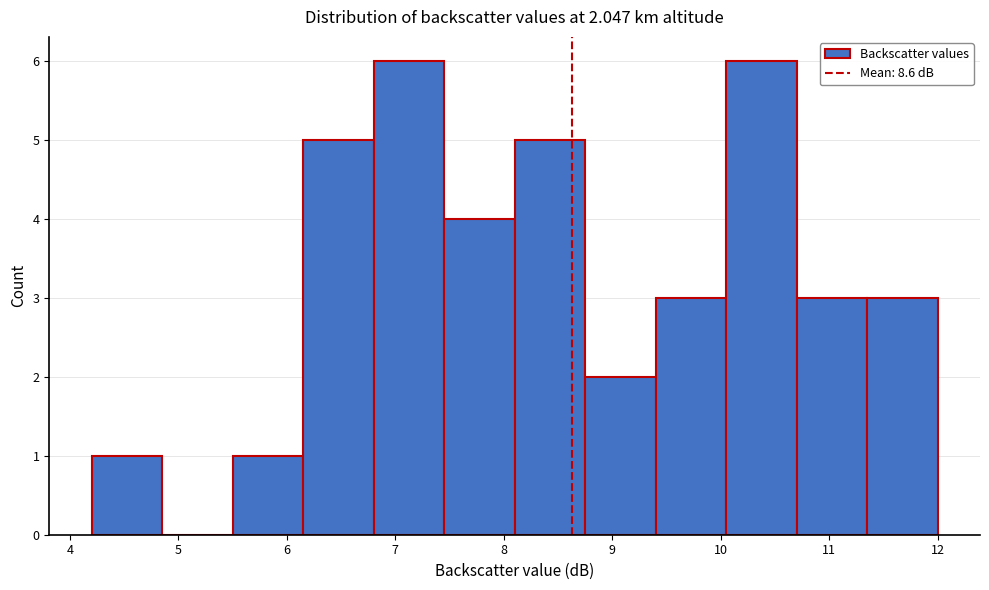

Reading left to right, transcribe this chart: for each bar, give the range it covers on the x-axis and its height. Neither the bar edges nor the heights are printed on the chart, so give them approximately, as read against the axes.

4.20 to 4.85: 1
4.85 to 5.50: 0
5.50 to 6.15: 1
6.15 to 6.80: 5
6.80 to 7.45: 6
7.45 to 8.10: 4
8.10 to 8.75: 5
8.75 to 9.40: 2
9.40 to 10.05: 3
10.05 to 10.70: 6
10.70 to 11.35: 3
11.35 to 12.00: 3